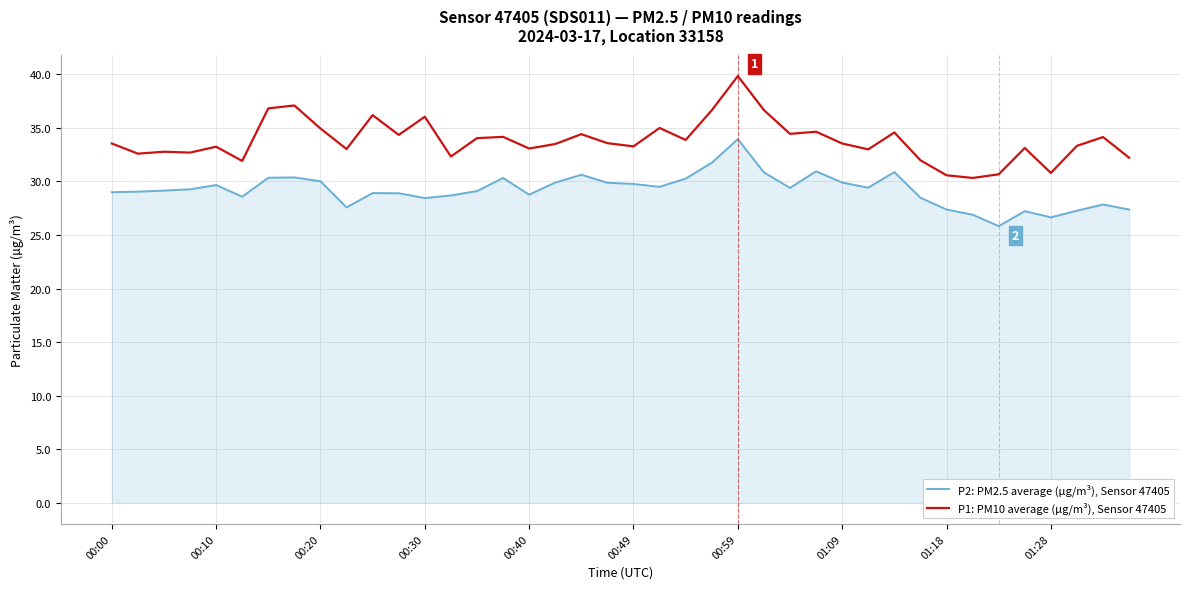

Which series has the widest spread of values?

P1: PM10 average (µg/m³), Sensor 47405